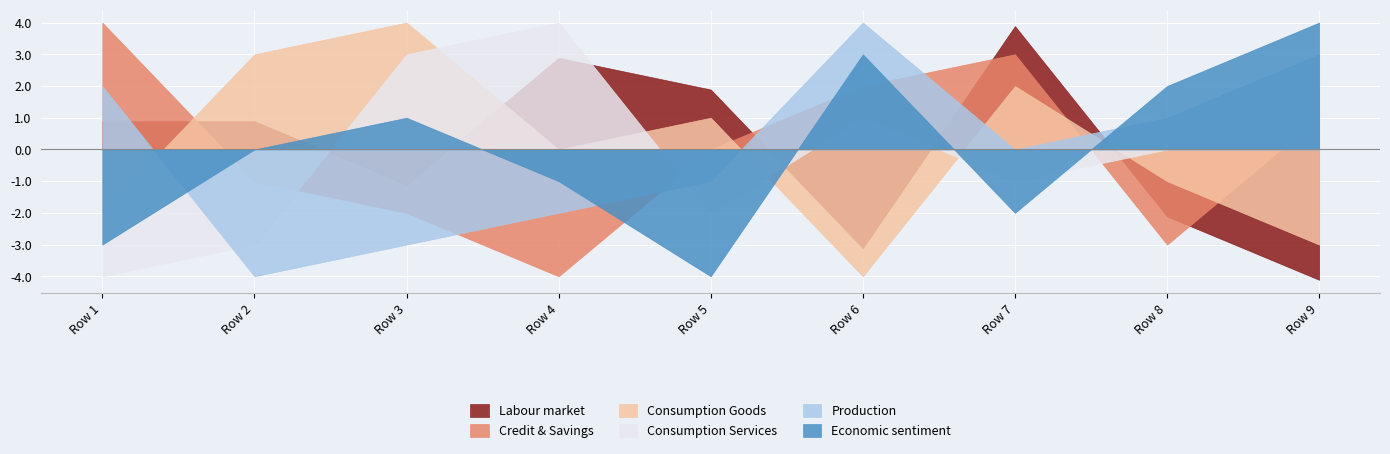

Between Row 3 and Row 6, which series saw the biggest shift?

Consumption Goods